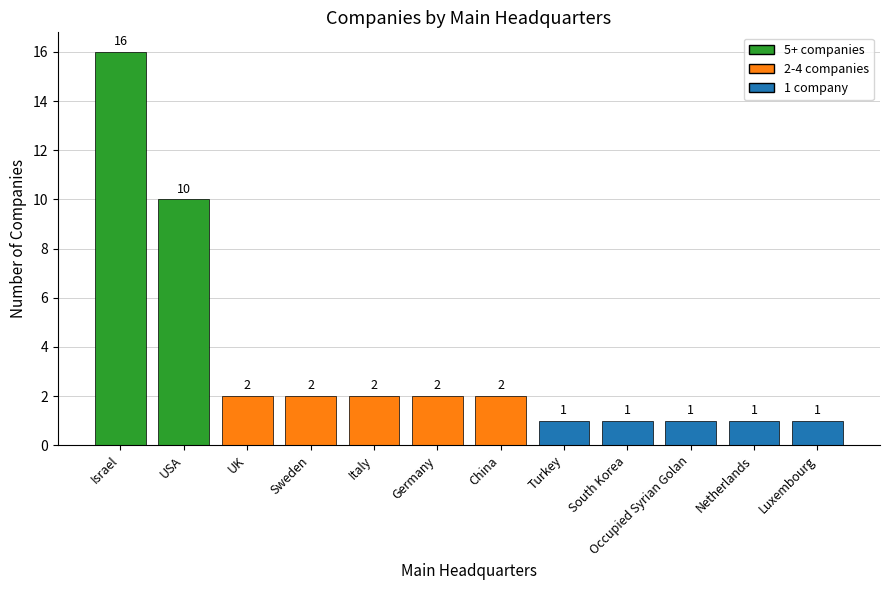

Is it true that the value at UK is 1?

False